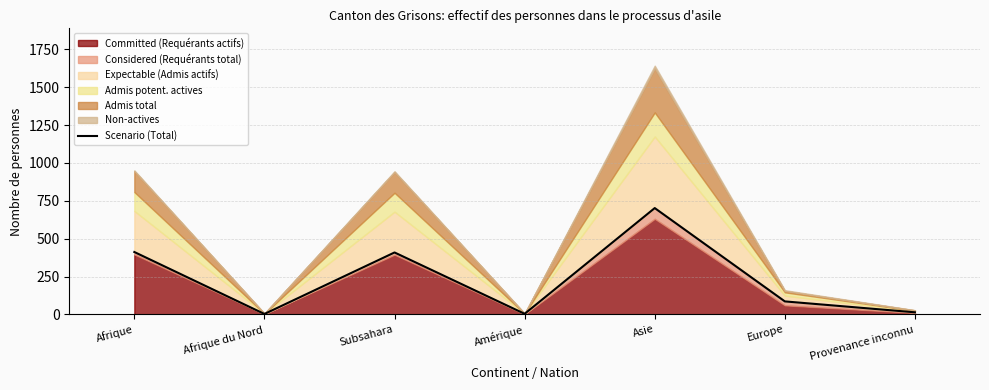

At which label is the value closest to 352?

Subsahara